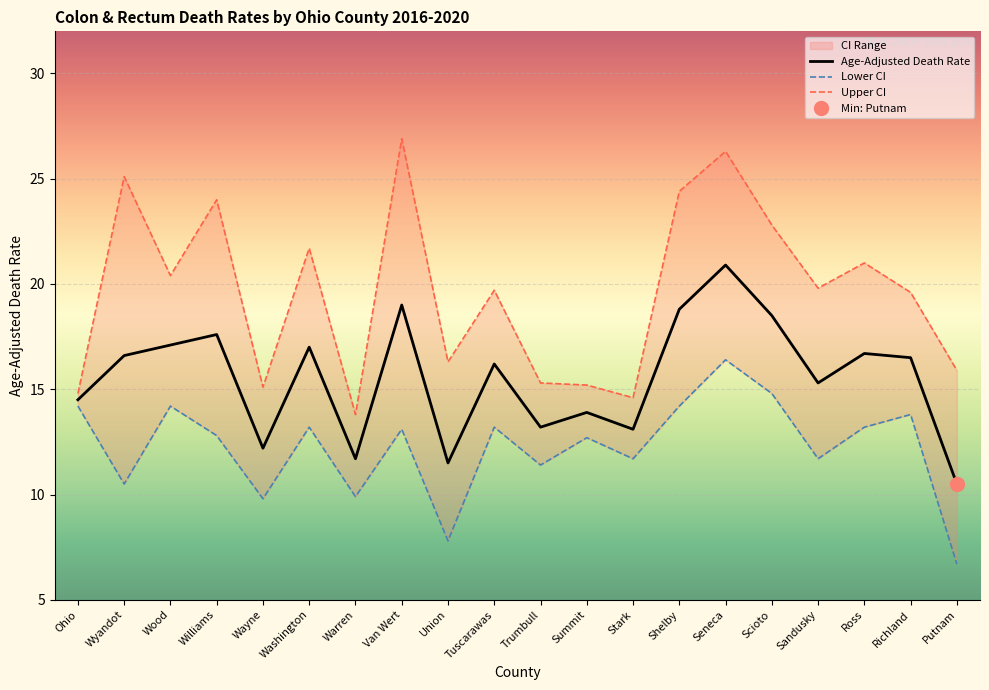

Which series has the widest spread of values?

Upper CI